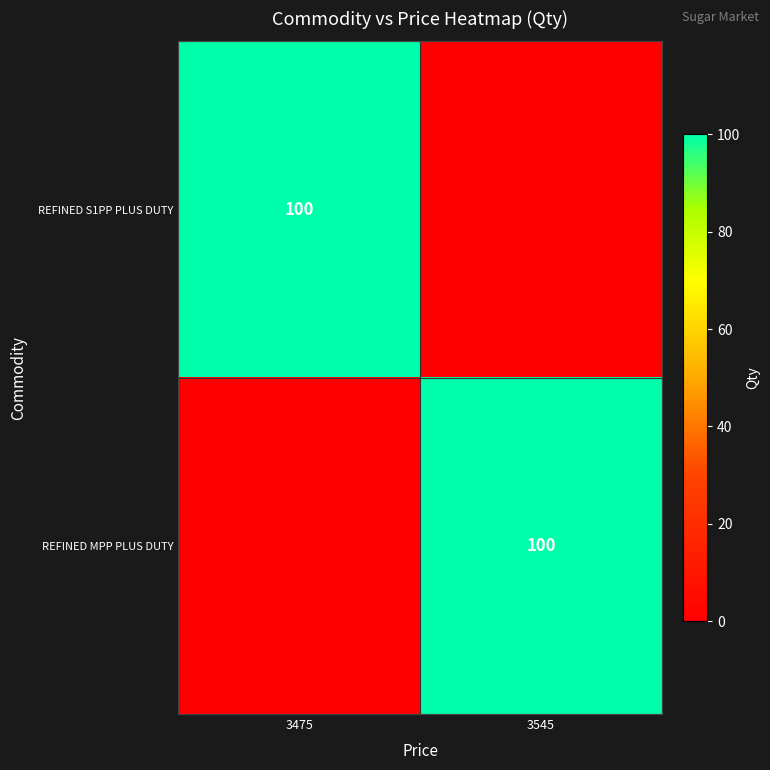

The REFINED MPP PLUS DUTY series shows 100 at 3545. True or false?

True